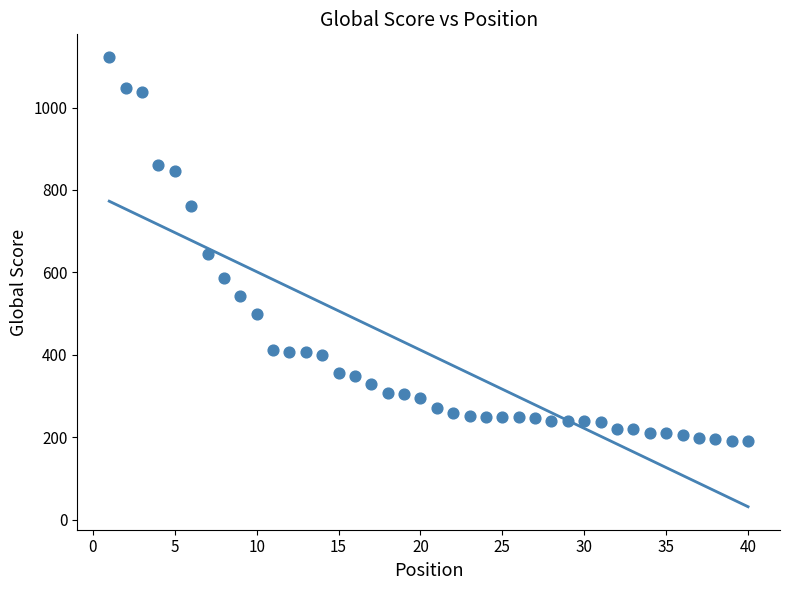

What Y value in the scatter plot is closest to 657?

644